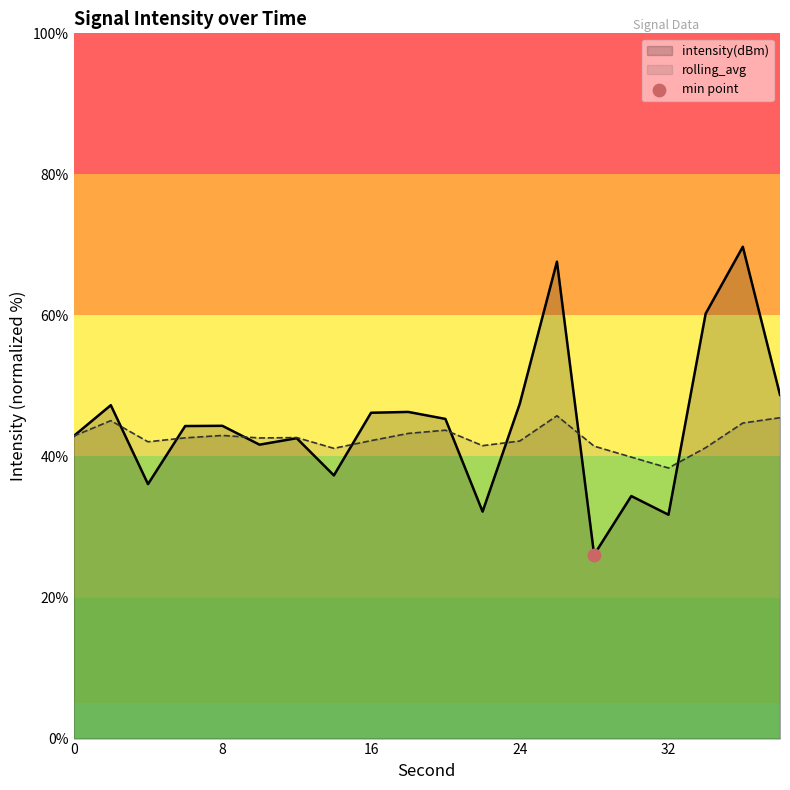

What are all the series names shown in the legend?

intensity(dBm), rolling_avg